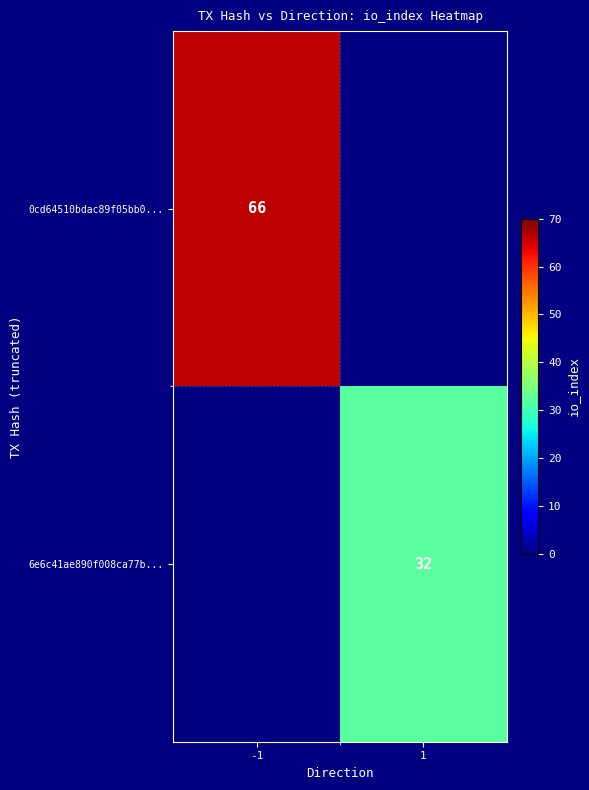

Is the value of 0cd64510bdac89f05bb0... at -1 greater than the value of 6e6c41ae890f008ca77b... at 1?

Yes